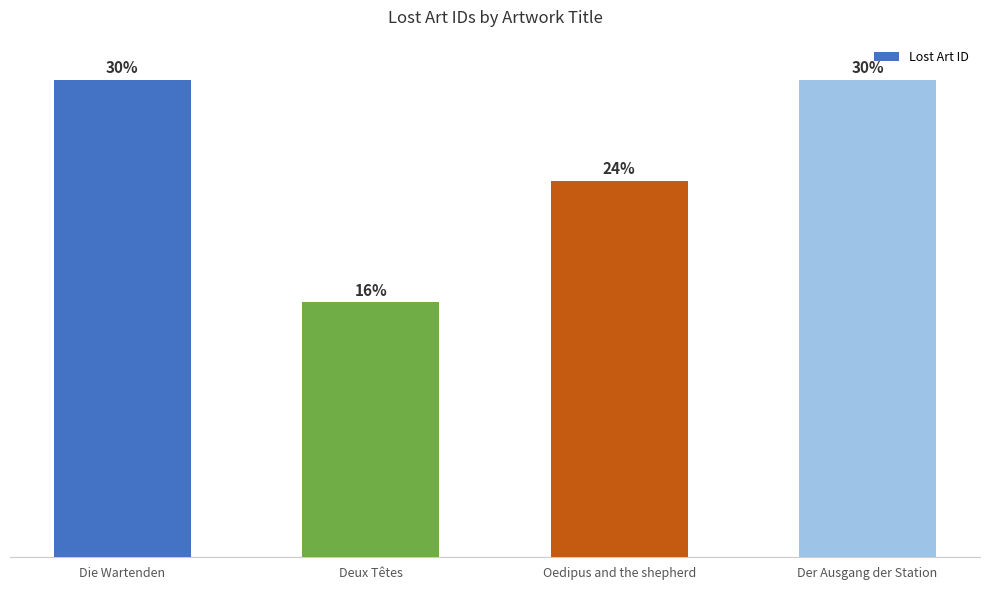

What is the label of the 4th bar from the left?

Der Ausgang der Station